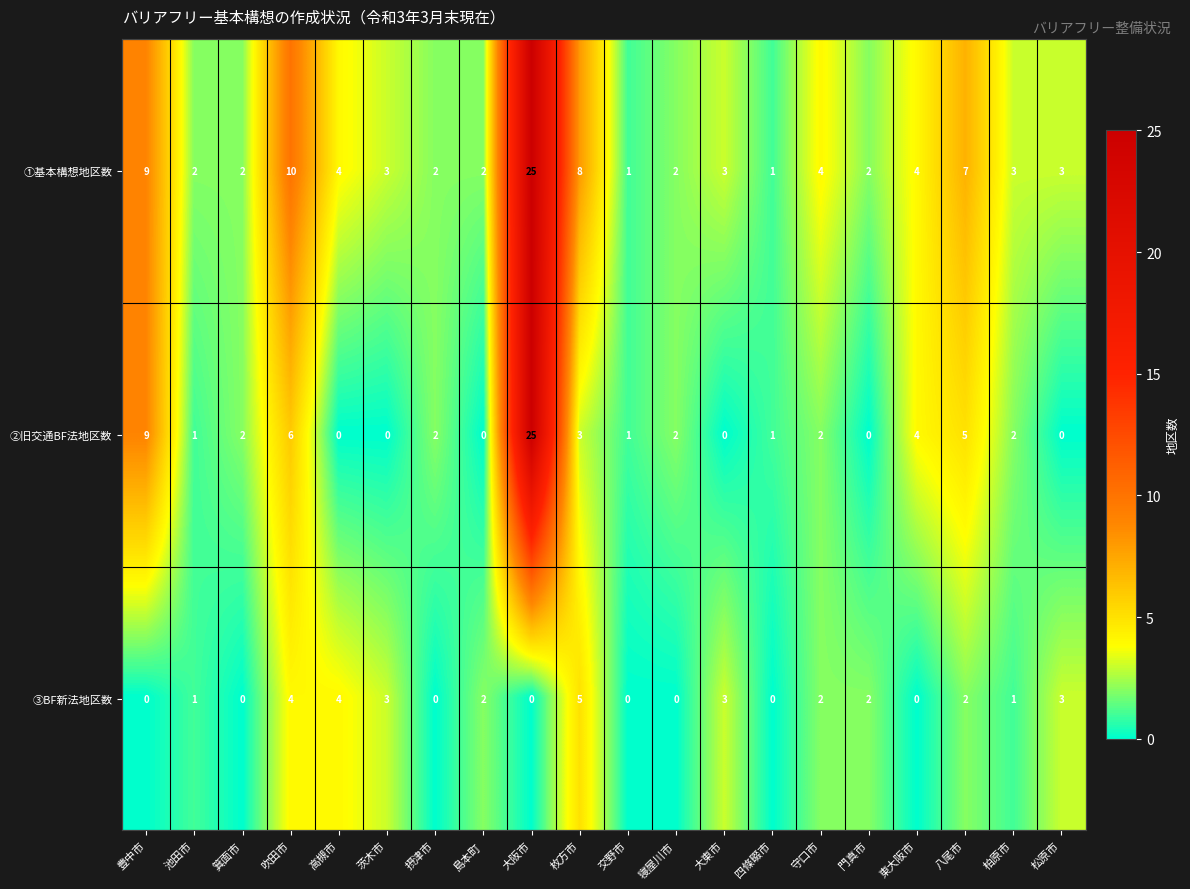

Rank the series by their average value, from lowest to highest.

③BF新法地区数, ②旧交通BF法地区数, ①基本構想地区数